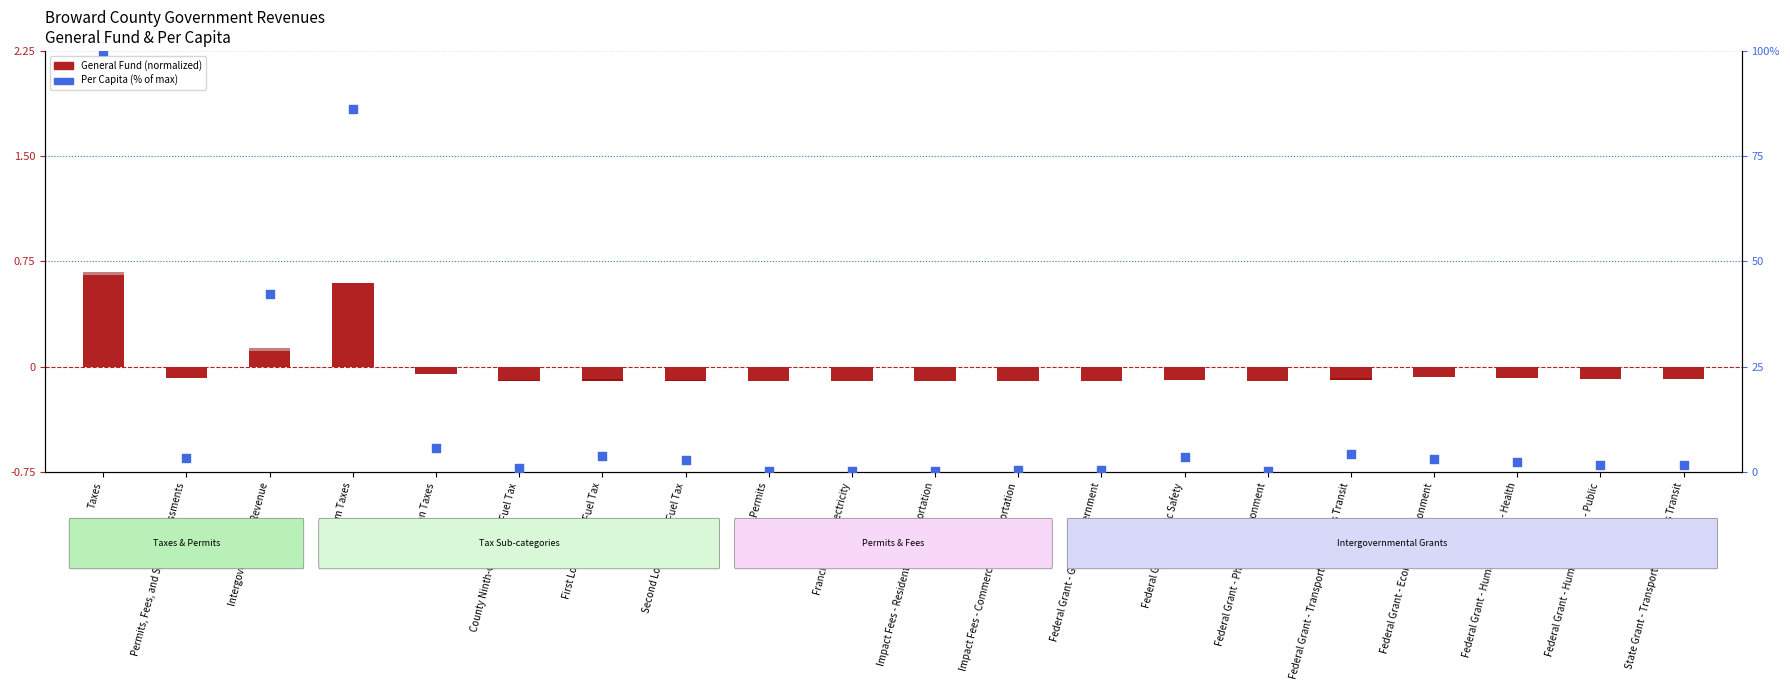

At which category is the sum across all series the highest?

Taxes